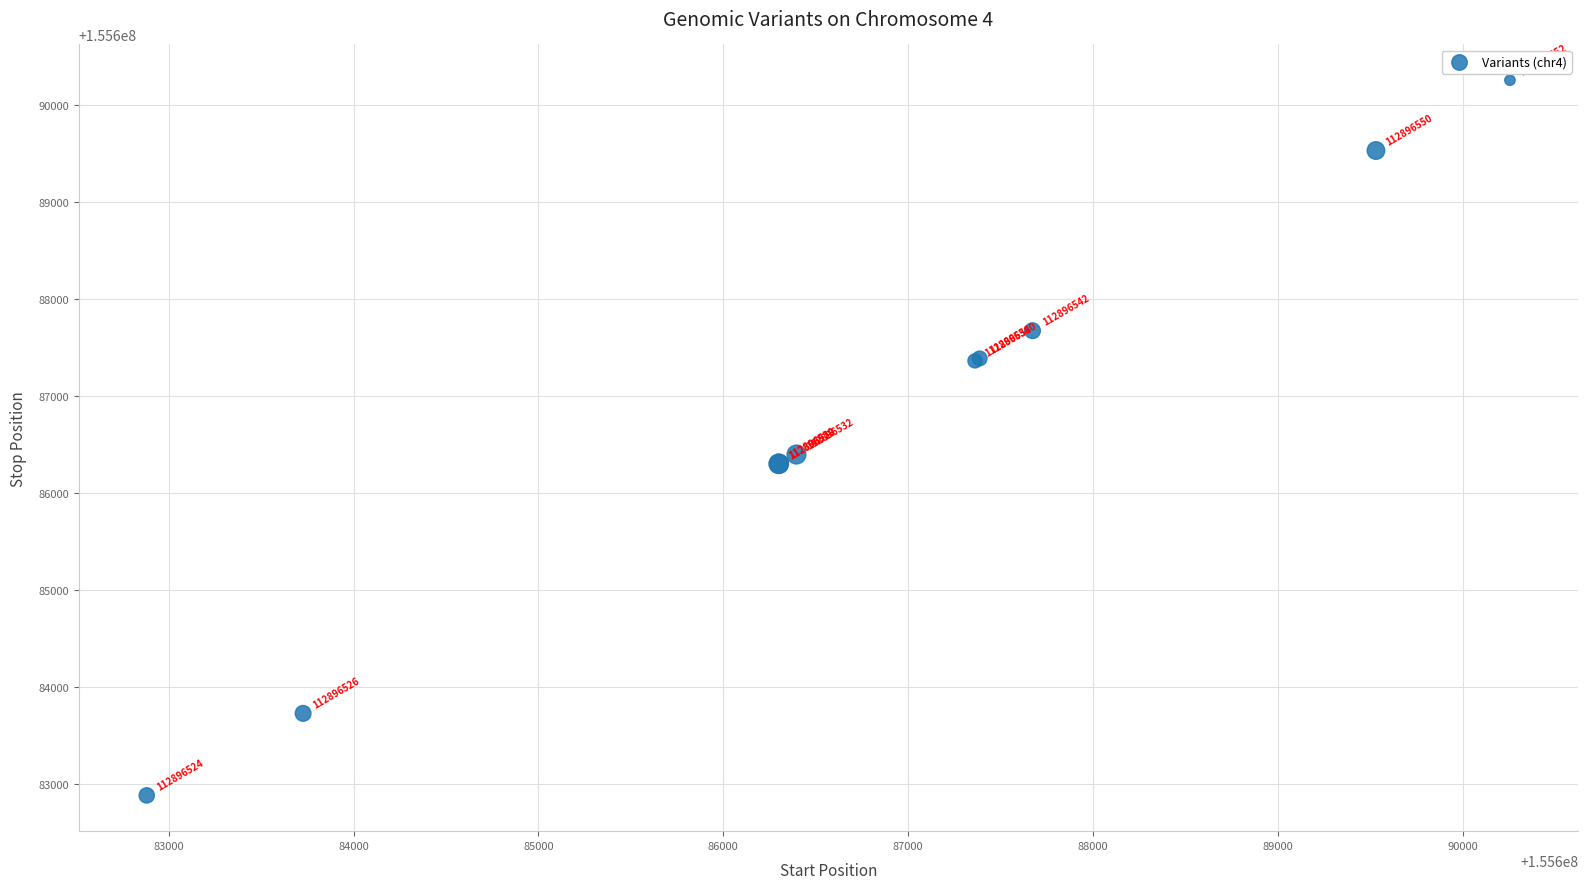

What Y value in the scatter plot is closest to 155686569?

155686397